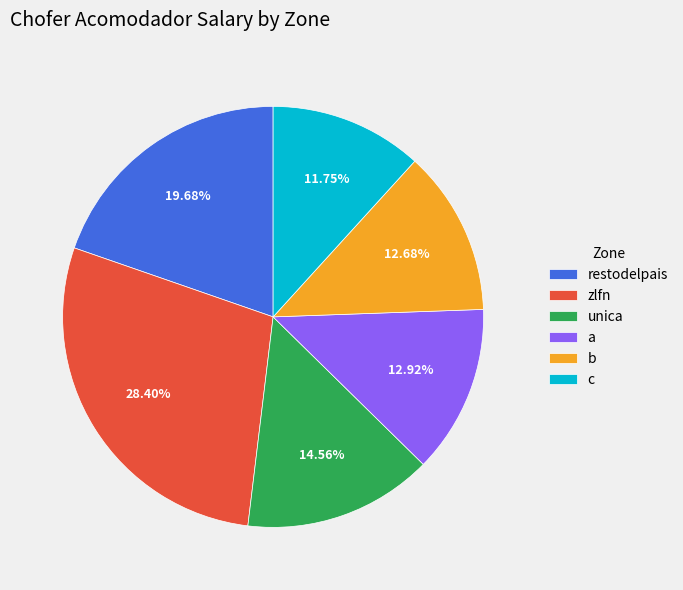

Does b account for over 50% of the chart?

No